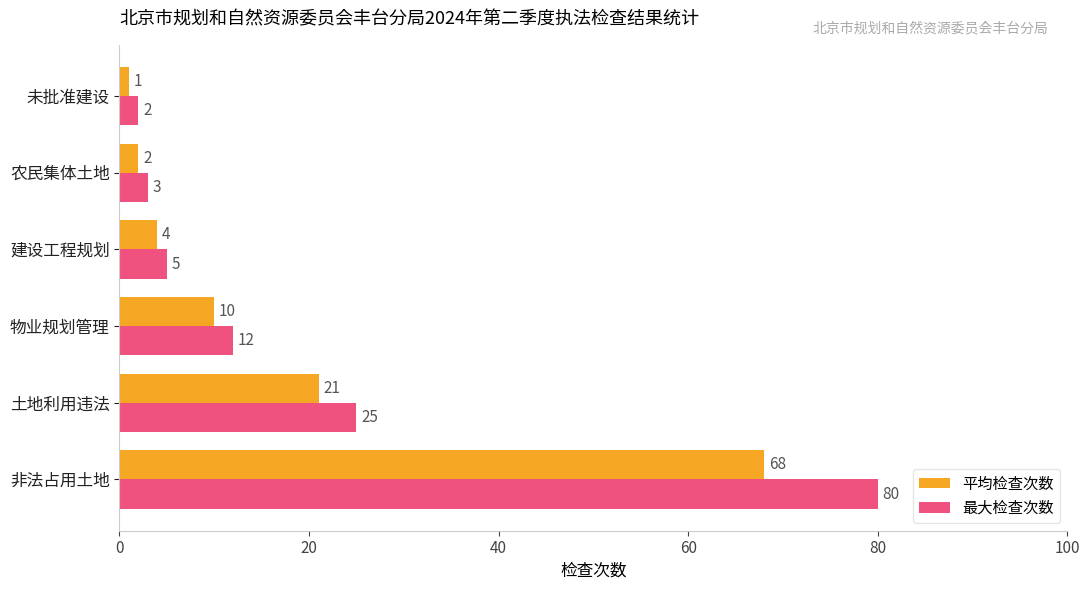

Which series has the widest spread of values?

最大检查次数